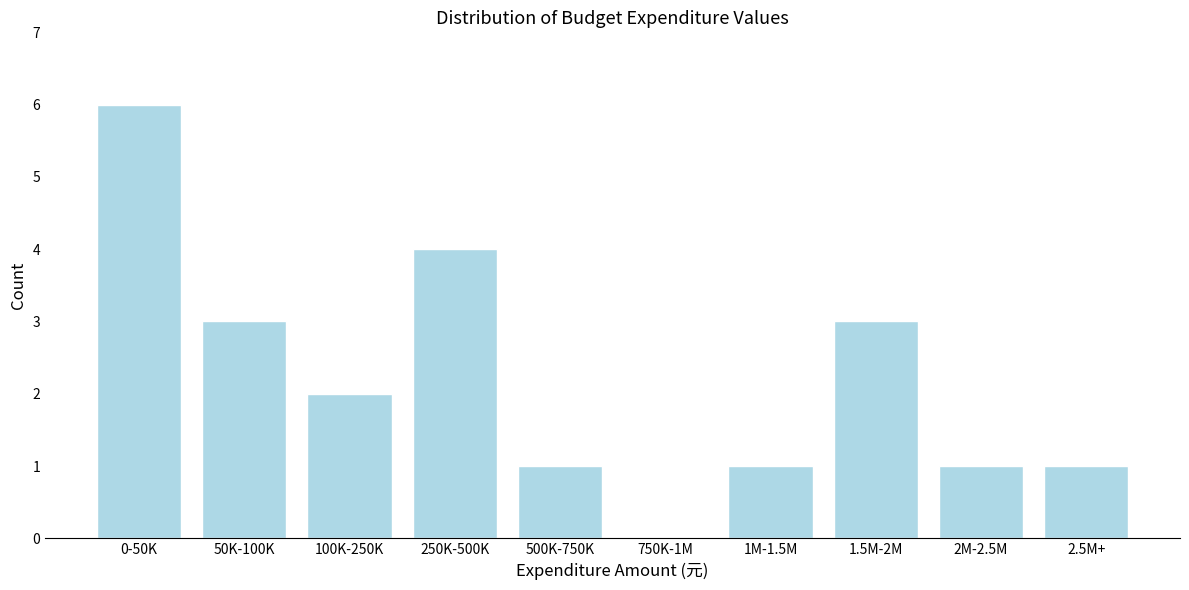

Reading right to left, transcribe all the data shown in this chart.

2.5M+=1	2M-2.5M=1	1.5M-2M=3	1M-1.5M=1	750K-1M=0	500K-750K=1	250K-500K=4	100K-250K=2	50K-100K=3	0-50K=6